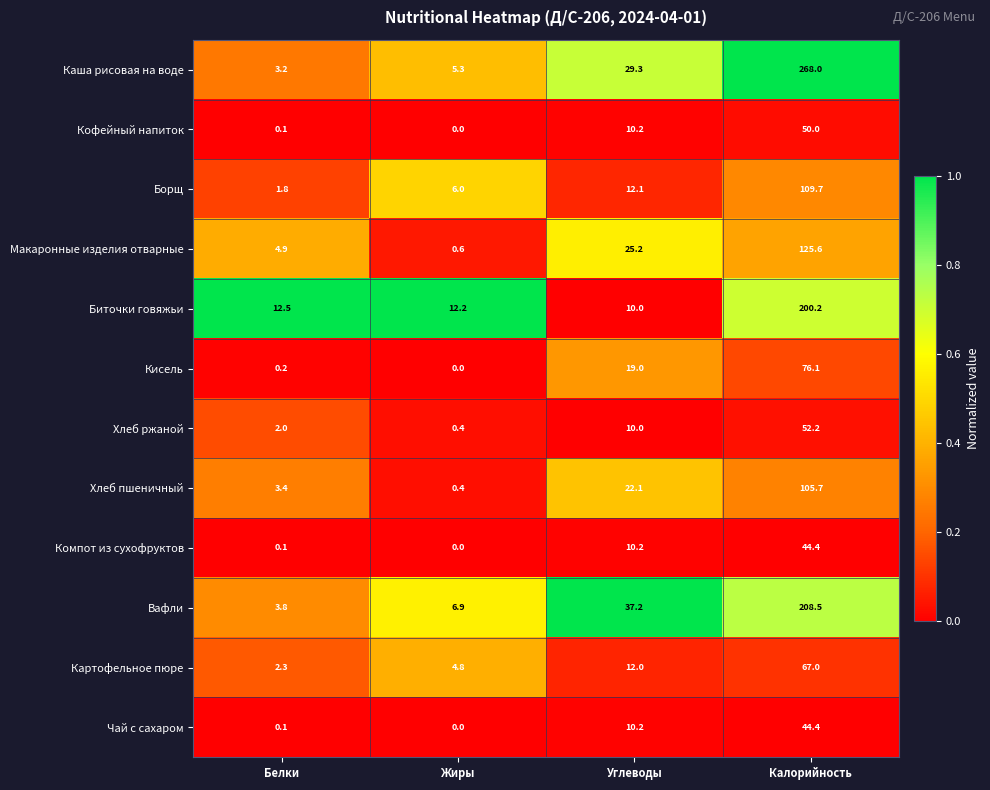

What value does the Компот из сухофруктов series have at Калорийность?

44.4